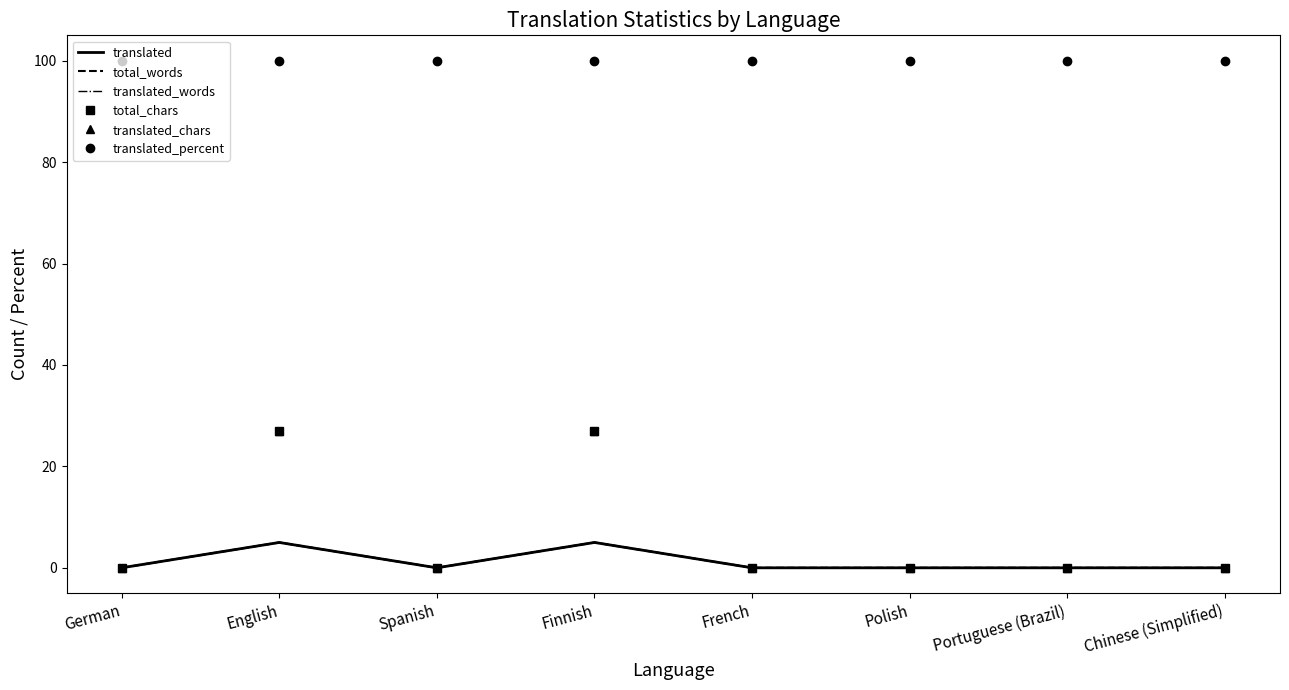

True or false: translated_words and translated_chars intersect in this chart.

False